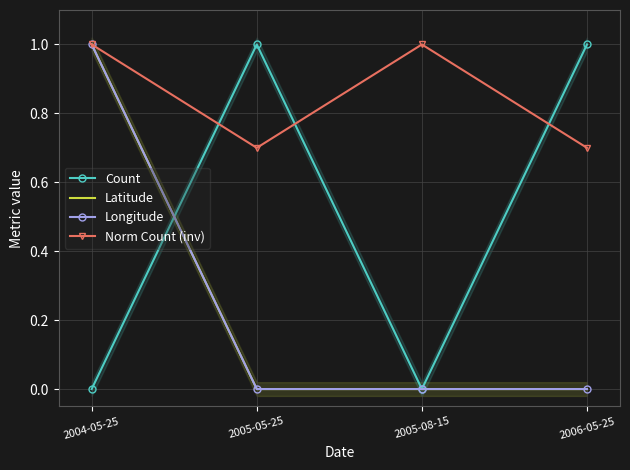

At which category is the sum across all series the highest?

2004-05-25